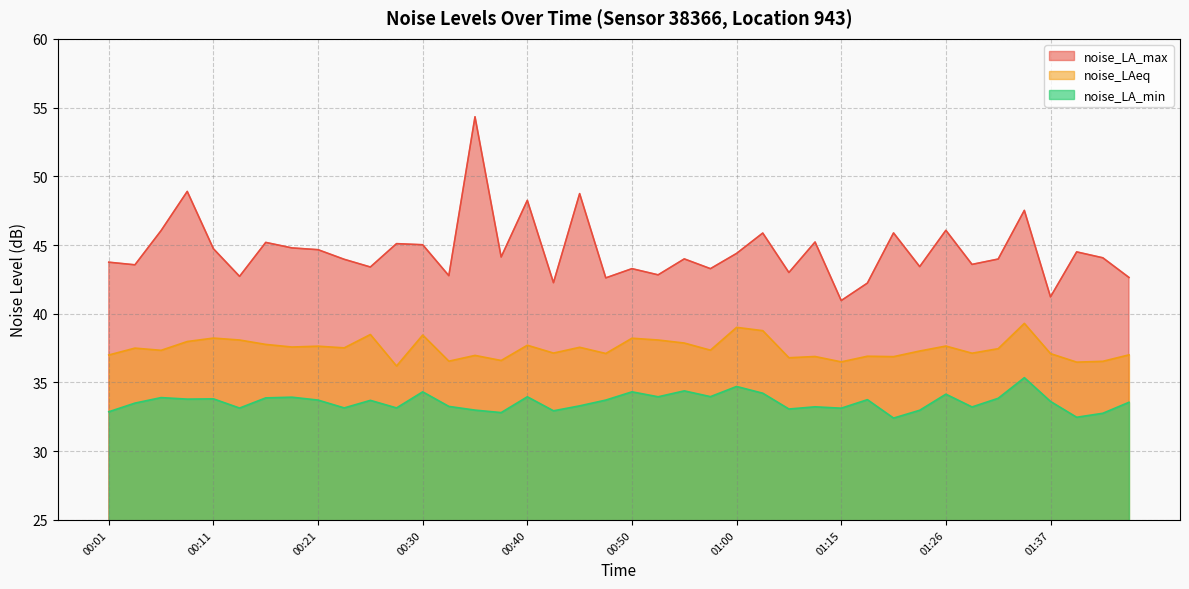

What is the approximate value of noise_LA_max at 00:25?

43.4